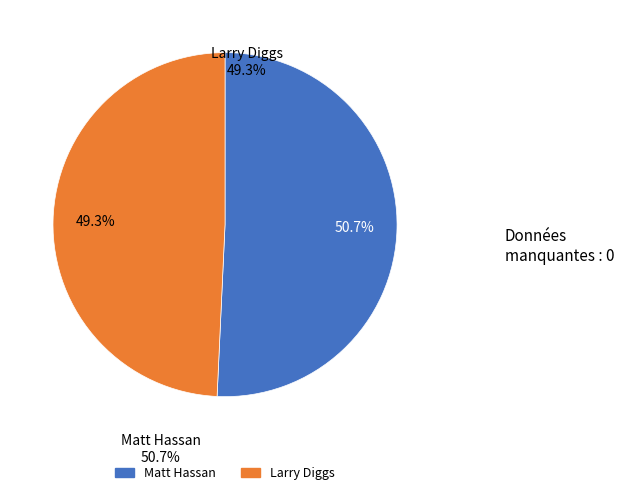

What is the ratio of the value at Matt Hassan to the value at Larry Diggs?

1.0